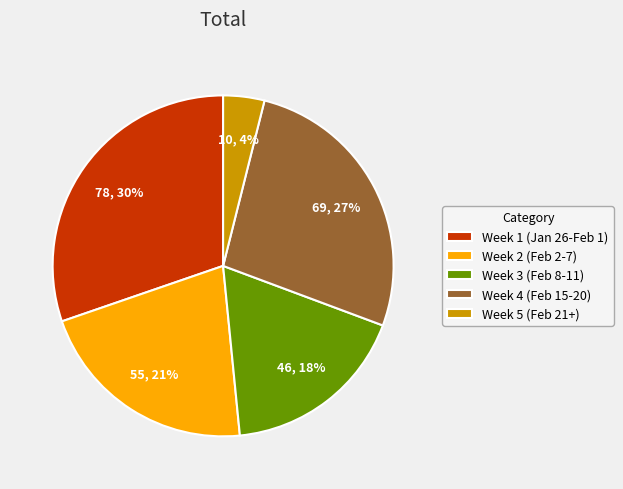

Is there any slice that represents more than half of the pie?

No